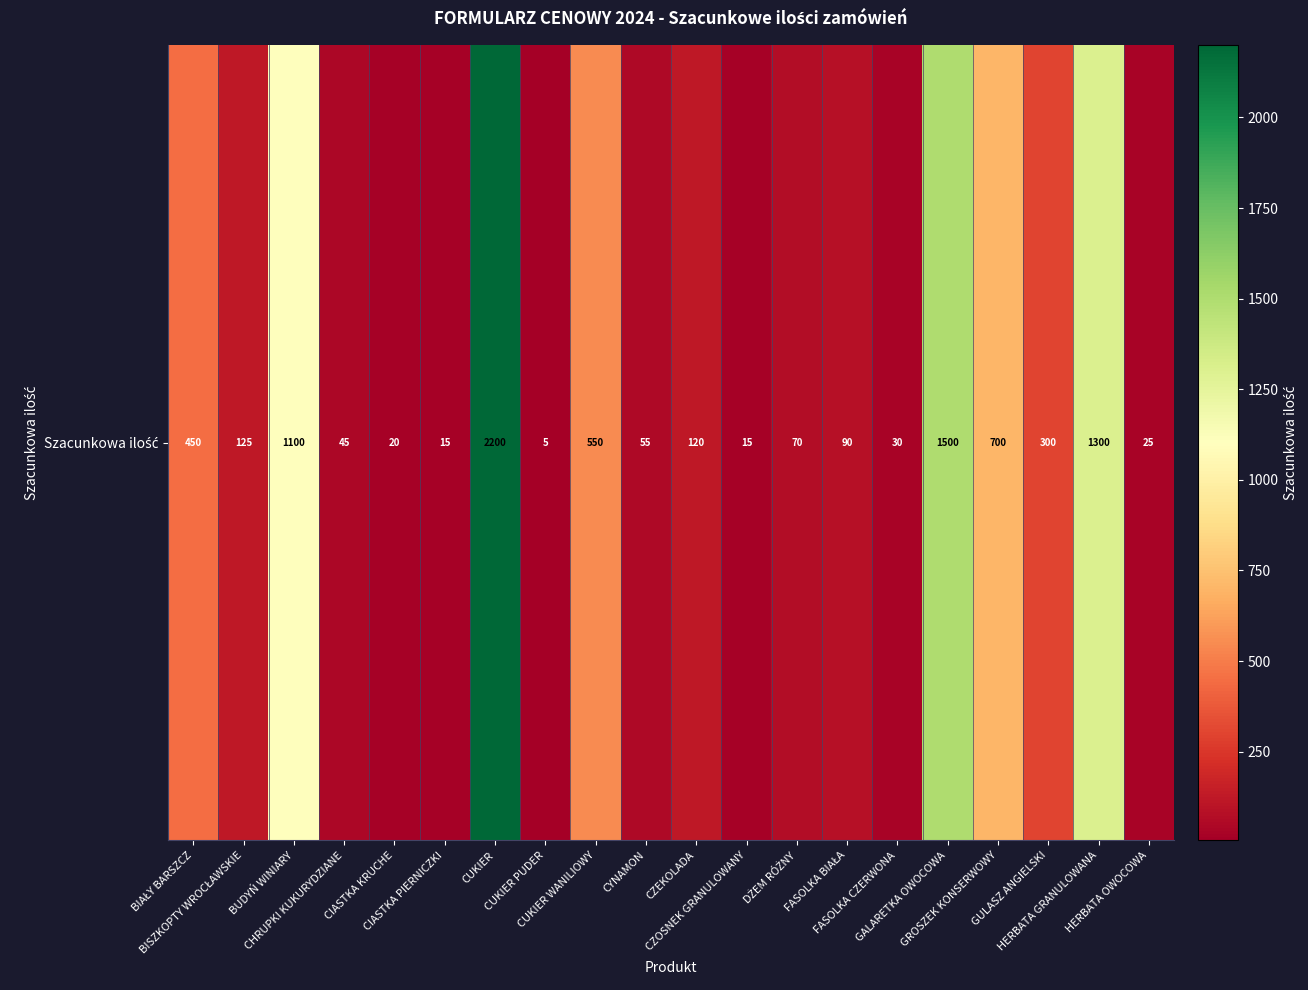

Rank the categories by value from lowest to highest.

CUKIER PUDER, CIASTKA PIERNICZKI, CZOSNEK GRANULOWANY, CIASTKA KRUCHE, HERBATA OWOCOWA, FASOLKA CZERWONA, CHRUPKI KUKURYDZIANE, CYNAMON, DŻEM RÓŻNY, FASOLKA BIAŁA, CZEKOLADA, BISZKOPTY WROCŁAWSKIE, GULASZ ANGIELSKI, BIAŁY BARSZCZ, CUKIER WANILIOWY, GROSZEK KONSERWOWY, BUDYŃ WINIARY, HERBATA GRANULOWANA, GALARETKA OWOCOWA, CUKIER